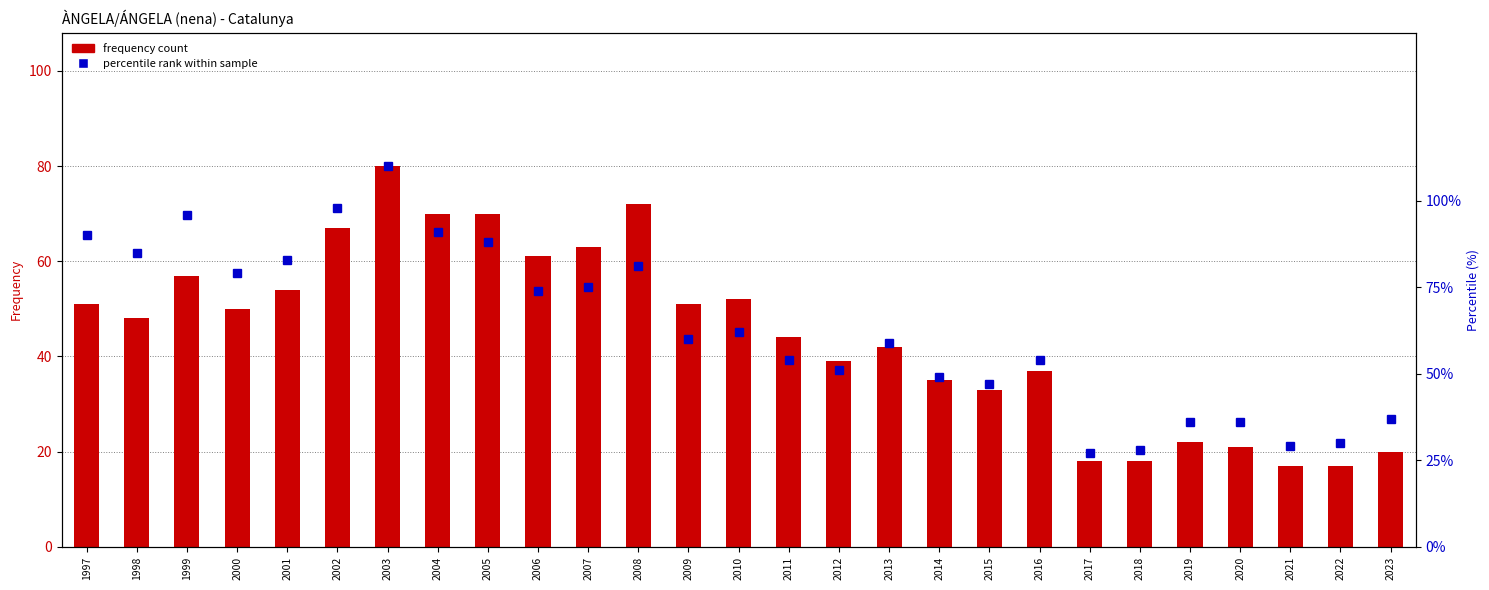

At which label does frequency count first exceed 48?

1997